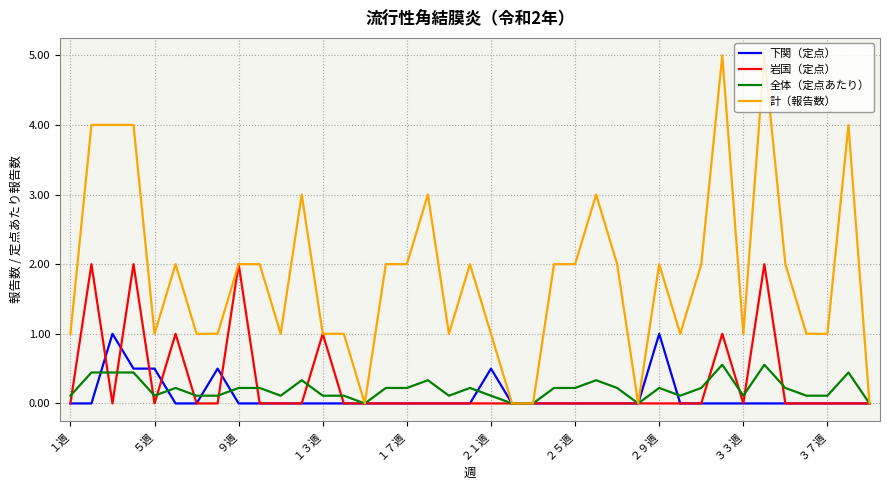

Which series has the largest total across all categories?

計（報告数）